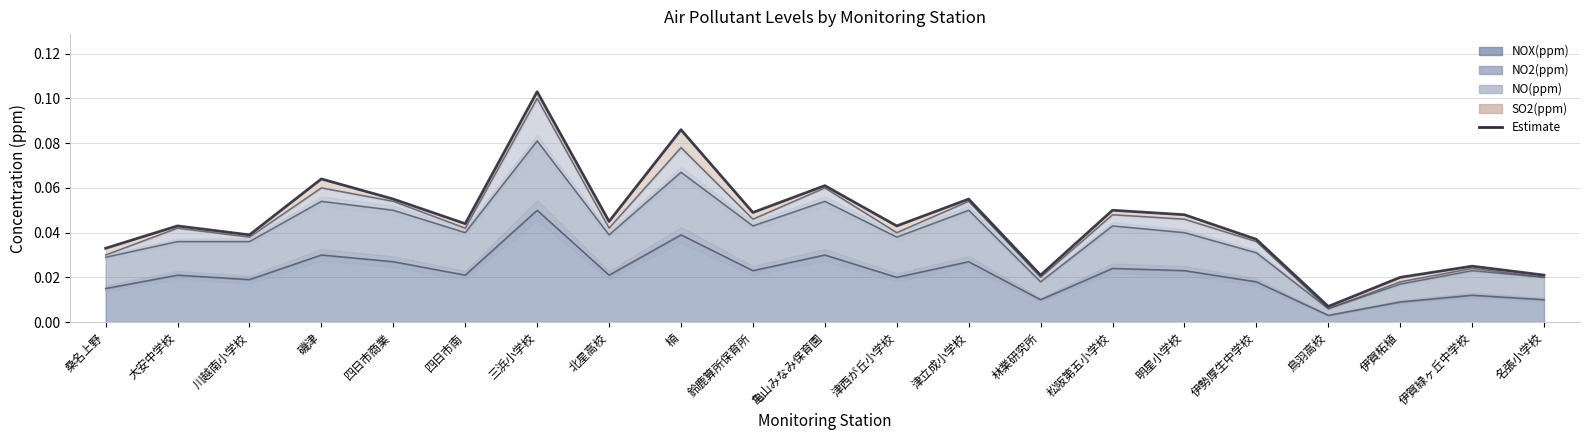

What is the difference between the second highest and minimum values?

0.1